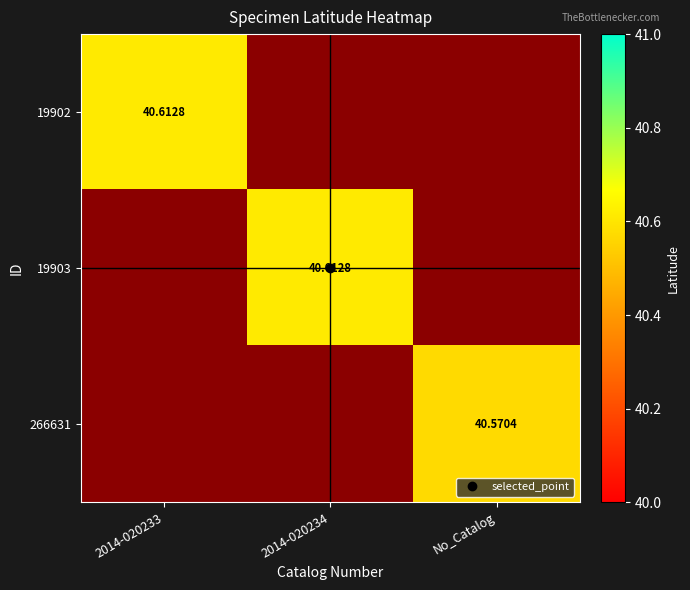

Is it true that 19903 equals 40.6 at 2014-020234?

True